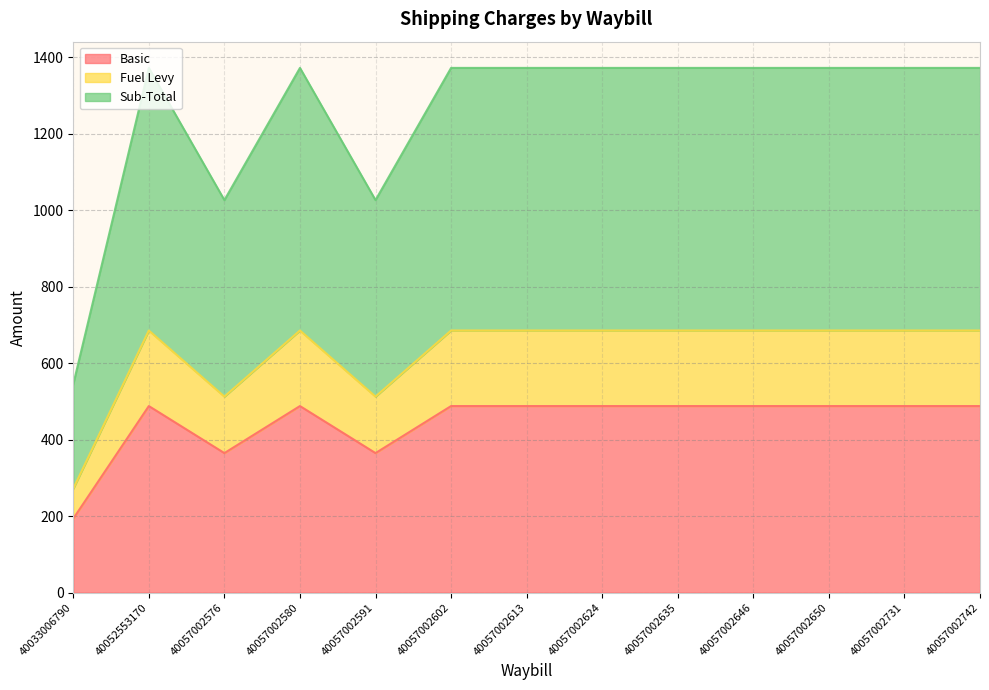

What is the difference between the maximum and minimum values in the Sub-Total series?

413.6